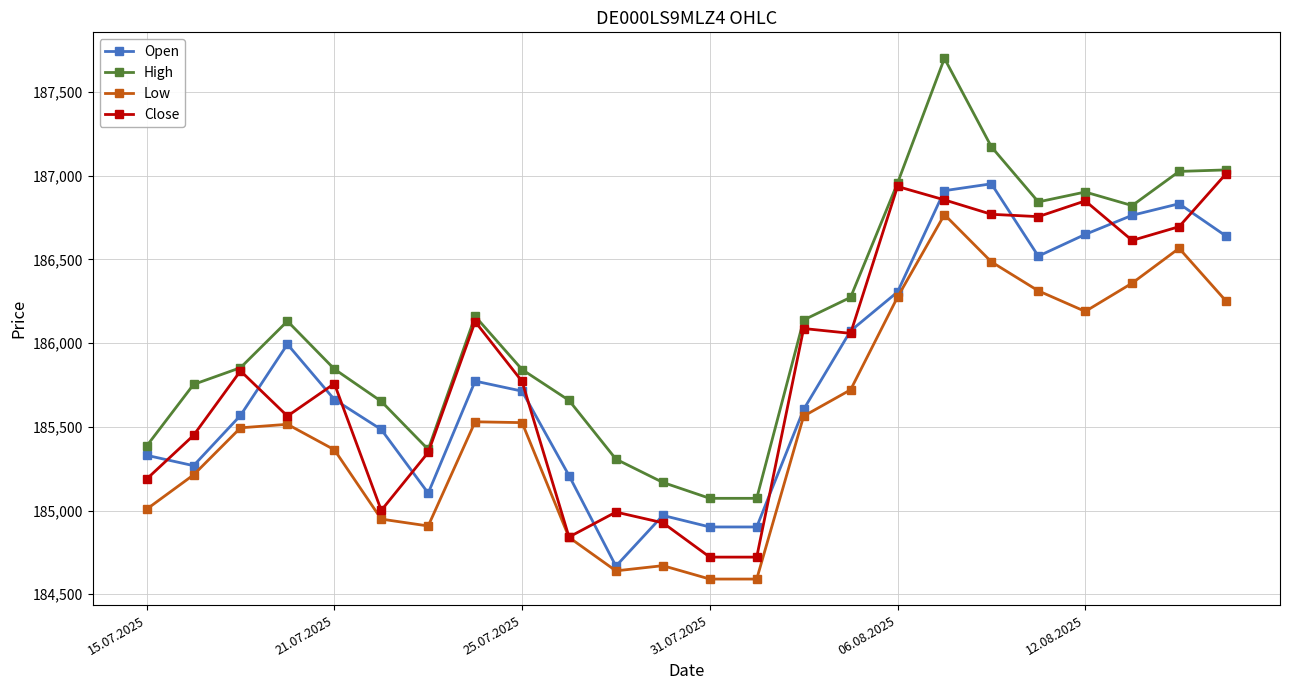

At how many categories does at least one series exceed 186301?

8